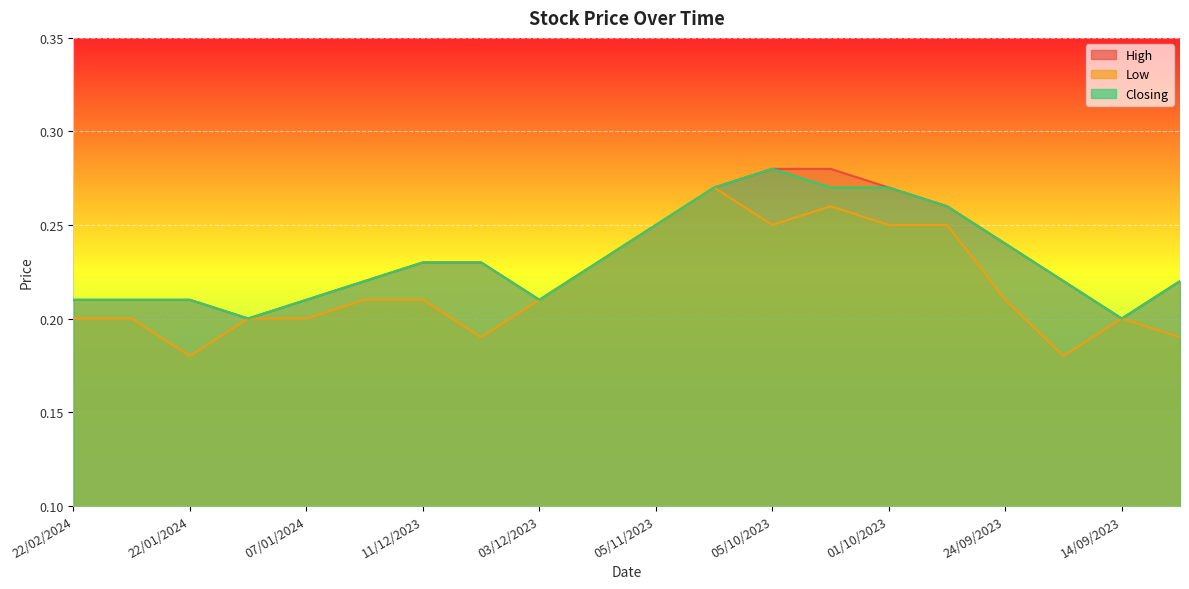

What is the difference between the maximum and second lowest values in the Closing series?

0.1